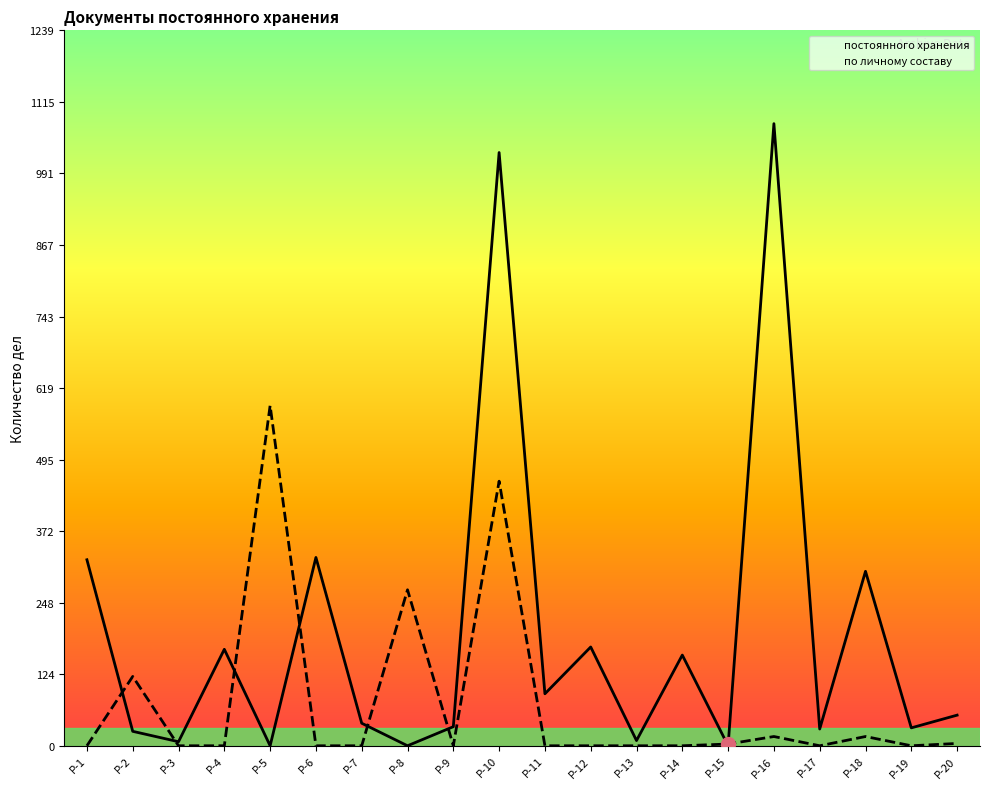

Does the chart display data point markers on the line(s)?

No